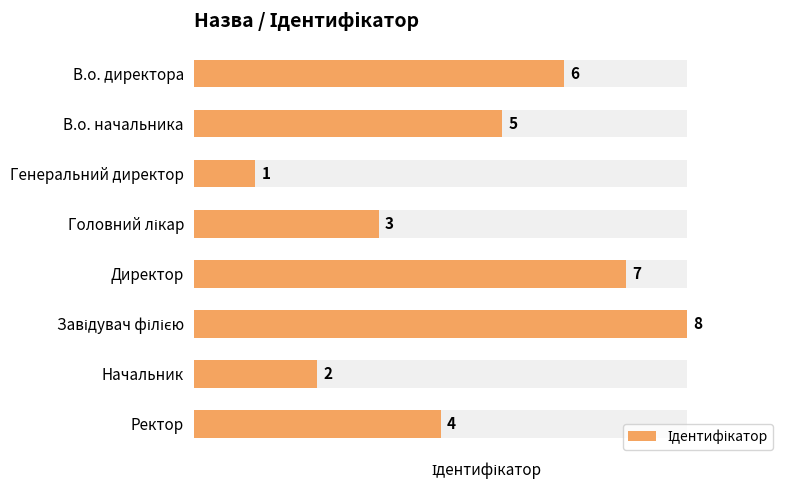

Rank the categories by value from highest to lowest.

Завідувач філією, Директор, В.о. директора, В.о. начальника, Ректор, Головний лікар, Начальник, Генеральний директор